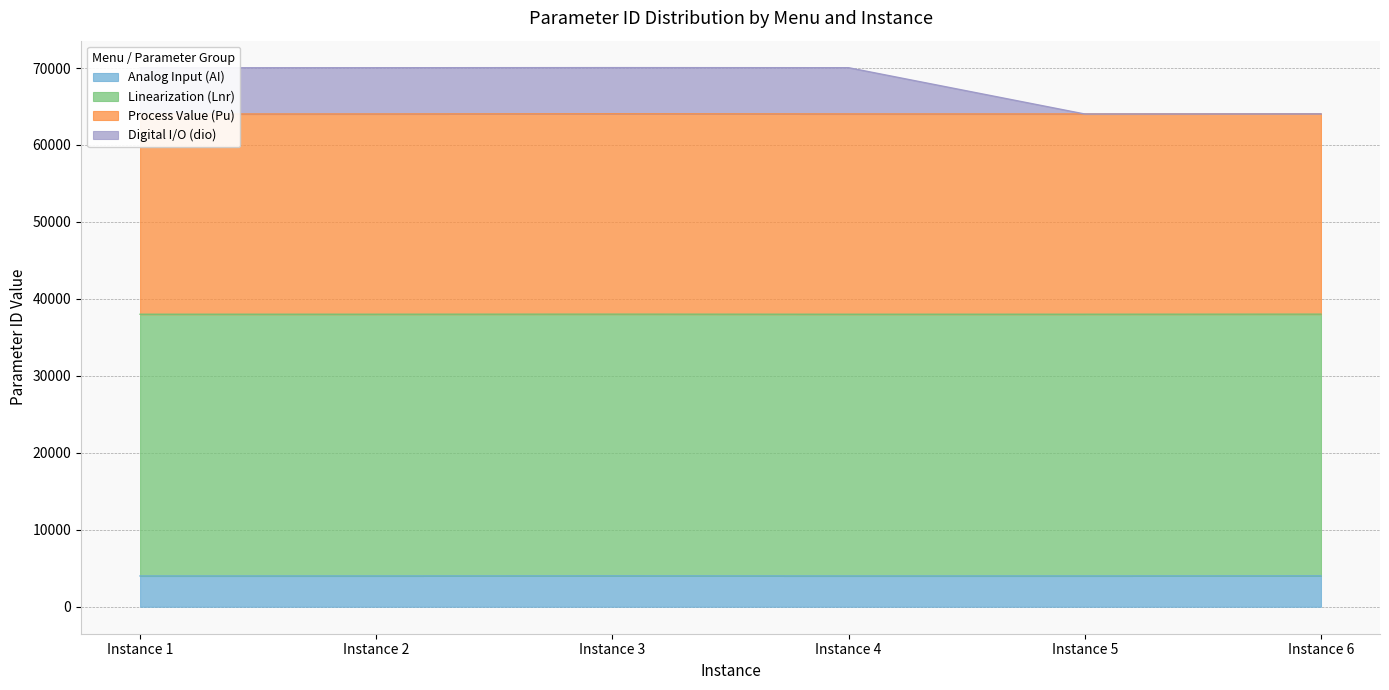

How many interior local valleys does the Analog Input (AI) series have?

1